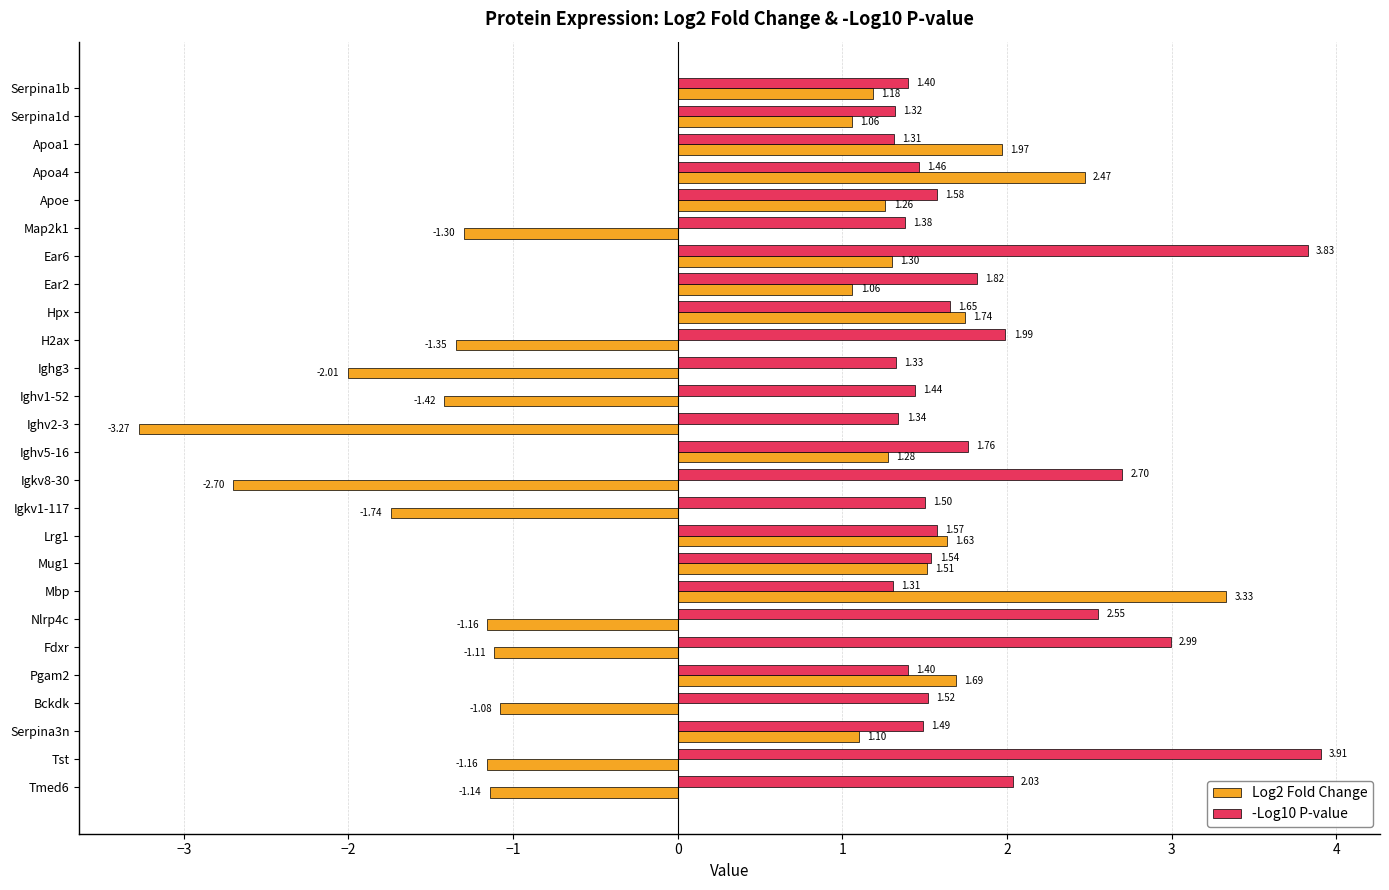

At Apoa1, list the series in order from largest to smallest.

Log2 Fold Change, -Log10 P-value